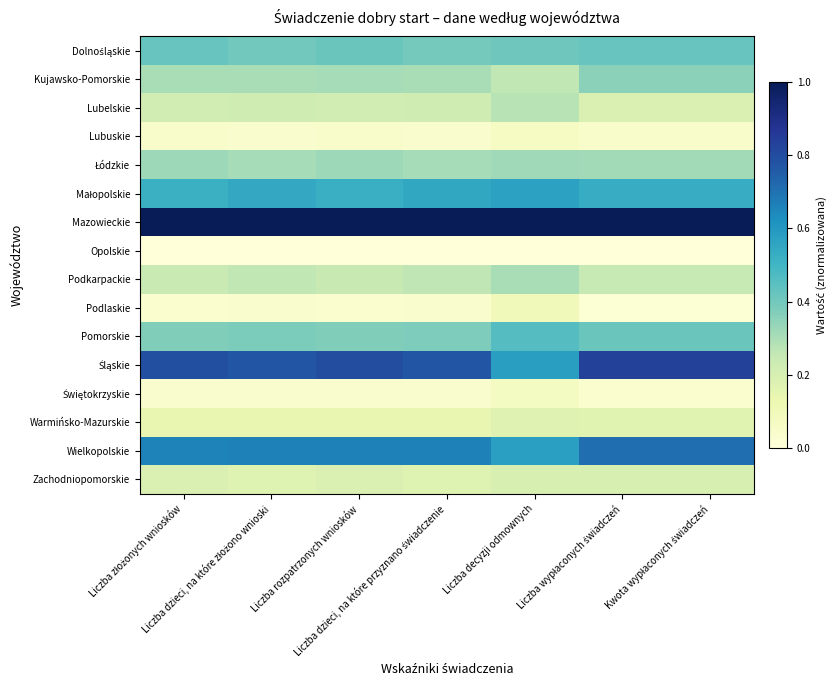

What is the greatest value displayed?

1.0